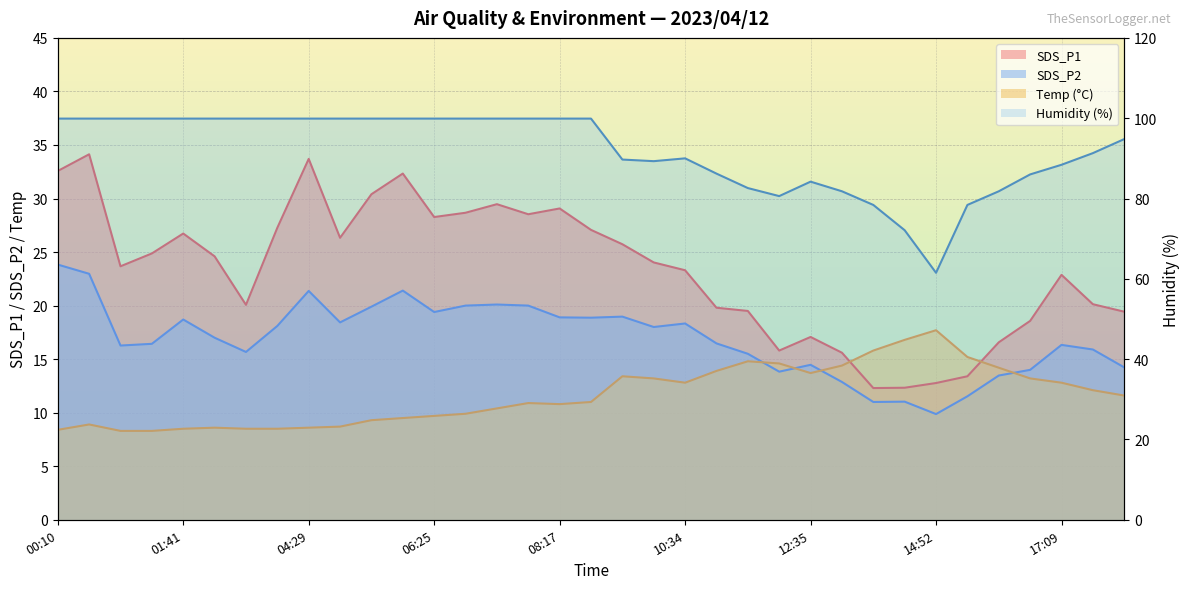

What is the difference between the maximum and second lowest values in the Humidity series?

27.8